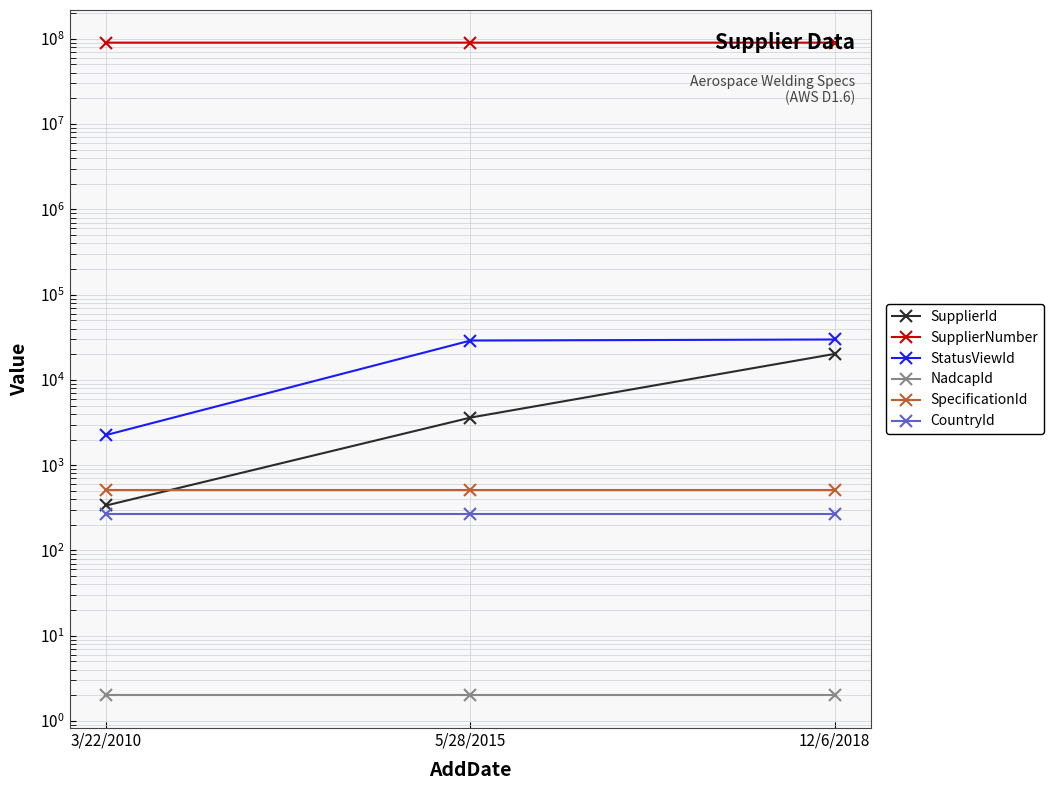

What position from the left is 5/28/2015?

2